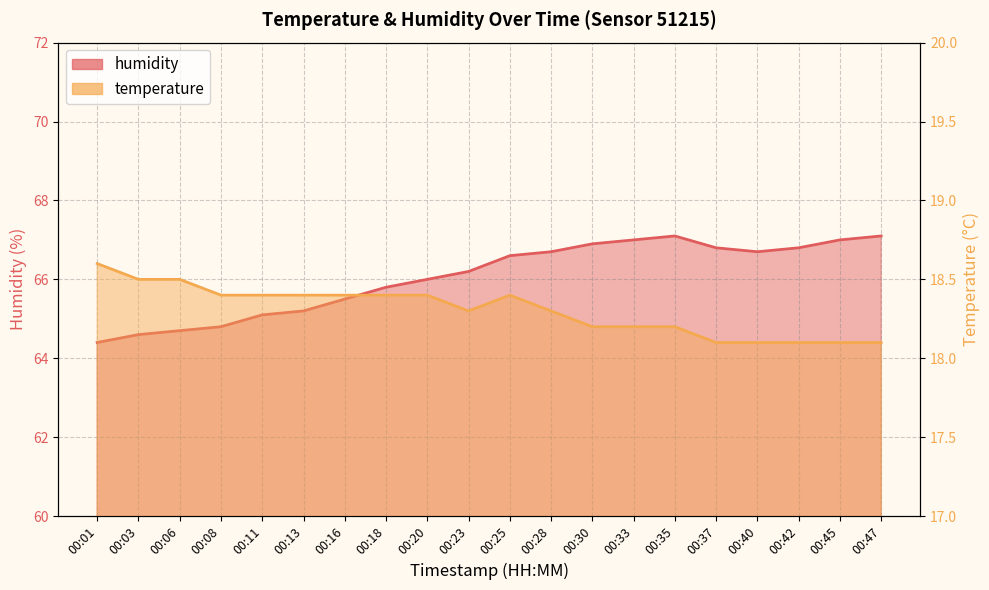

Does the chart have visible grid lines?

Yes